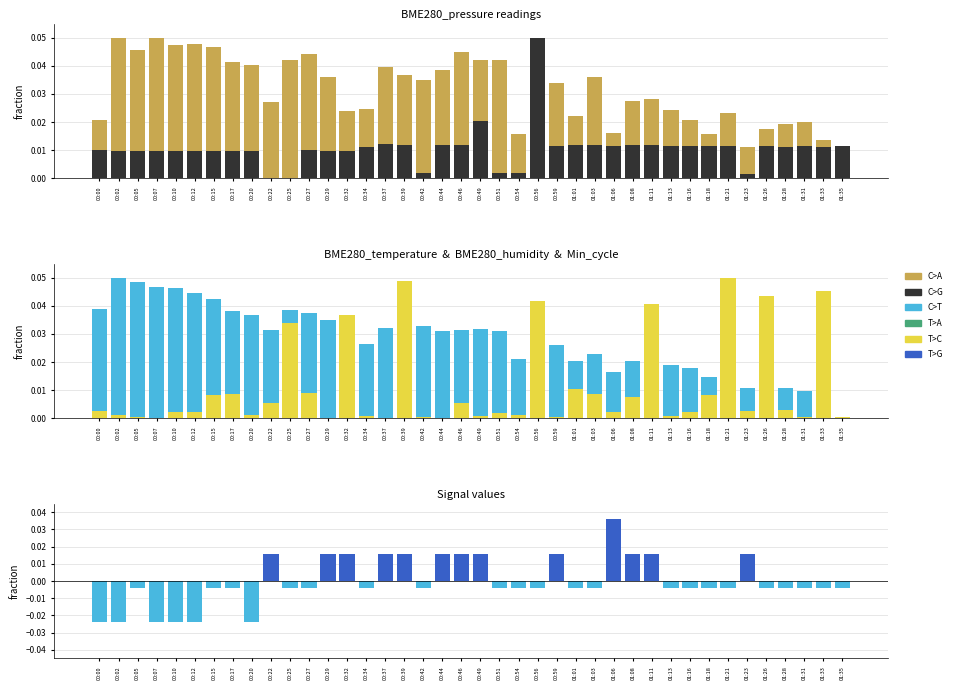

Which series changed the most between 00:07 and 00:49?

T>G